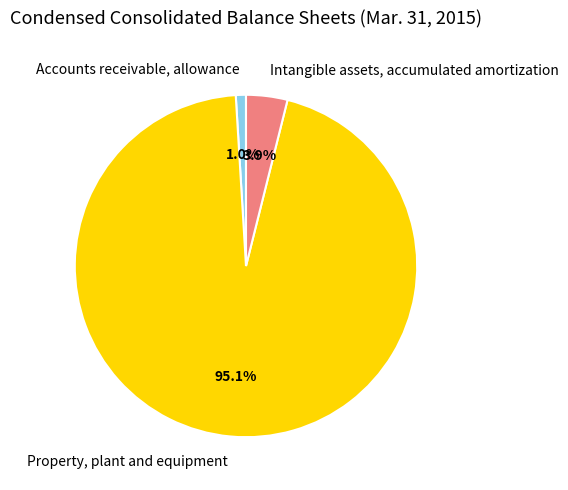

Is there a majority slice in this chart?

Yes